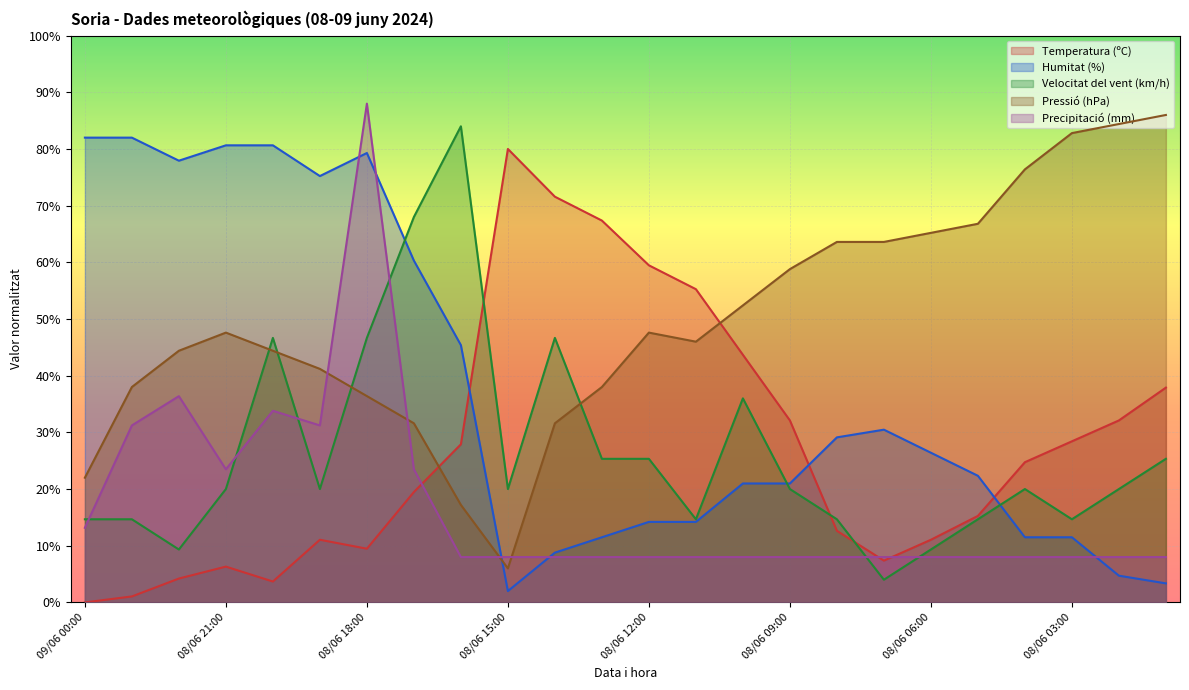

Which series has the largest range (max minus min)?

Temperatura (ºC)